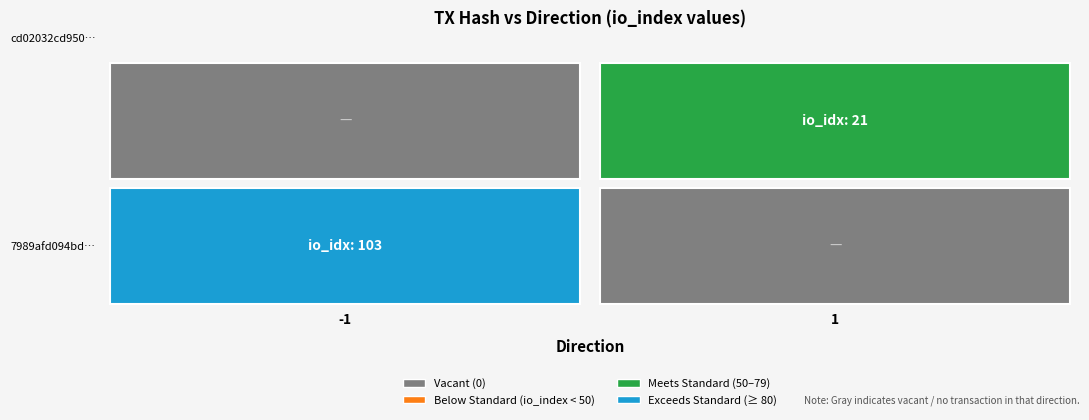

Reading left to right, list all the values displayed in this chart.

7989afd094bde6176d82e68e3ee1372568135ff: -1	103
cd02032cd950c2659ebeeace19992568e34a9c4: 1	21